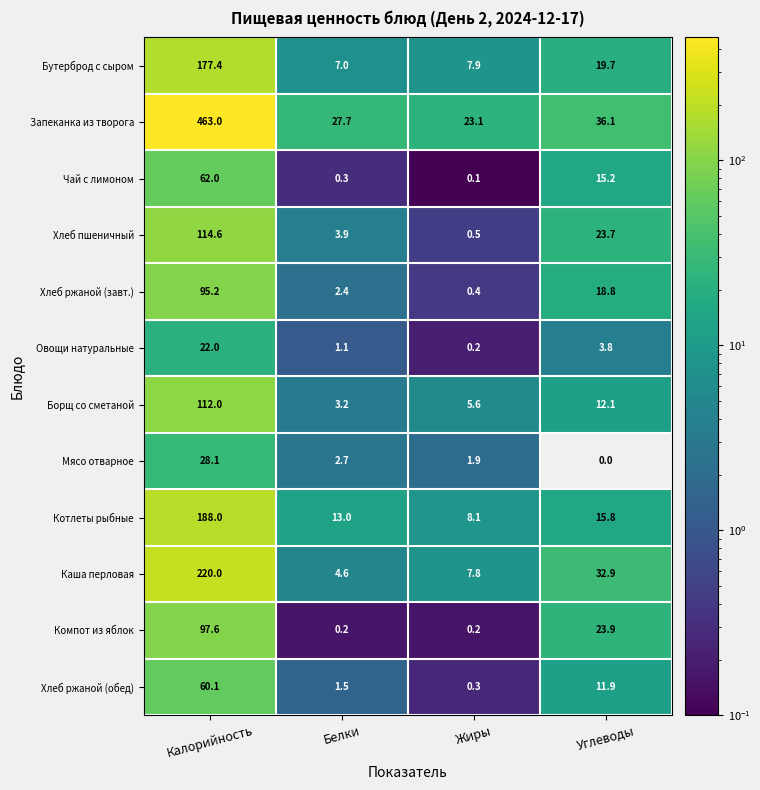

At which label does Каша перловая first exceed 32?

Калорийность